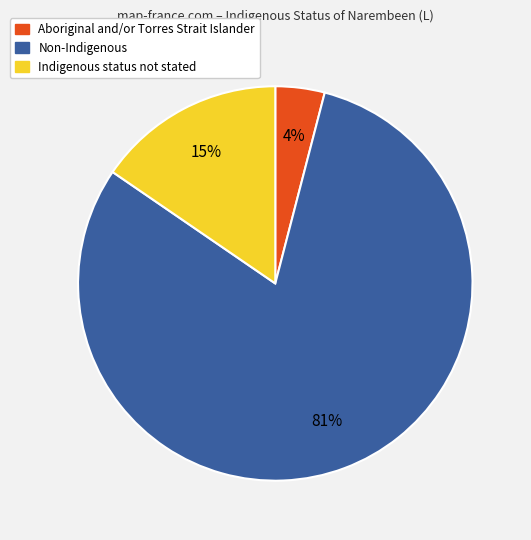

What is the ratio of the value at Aboriginal and/or Torres Strait Islander to the value at Indigenous status not stated?

0.3